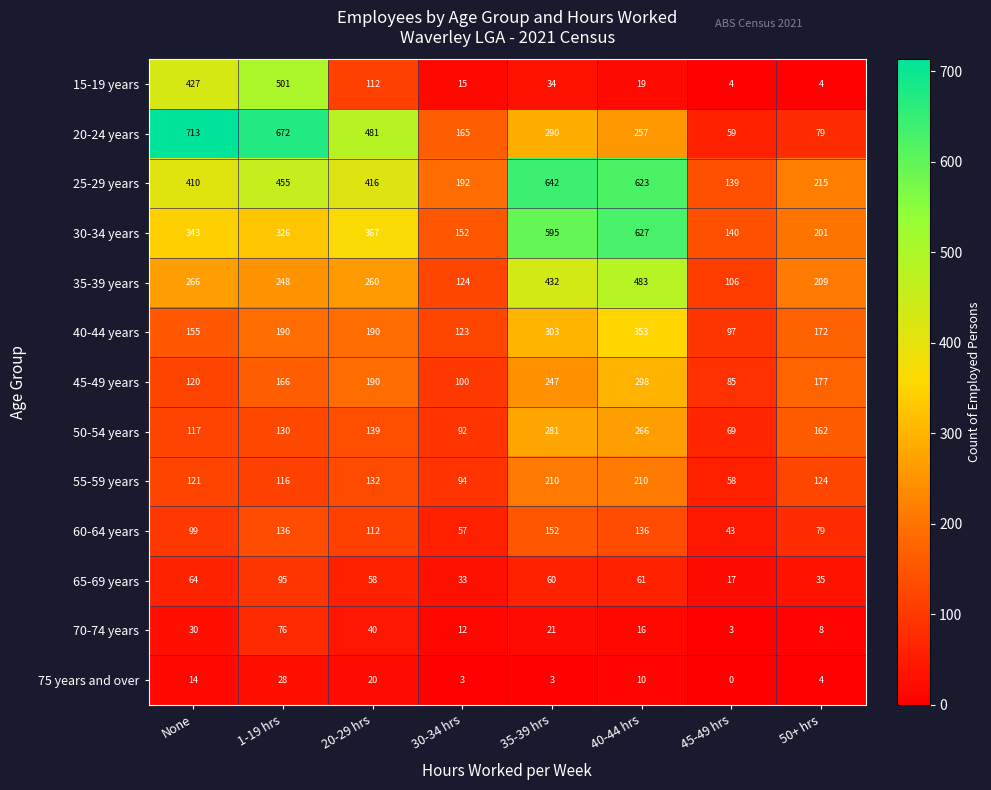

Which category has the lowest value in the 60-64 years series?

45-49 hrs